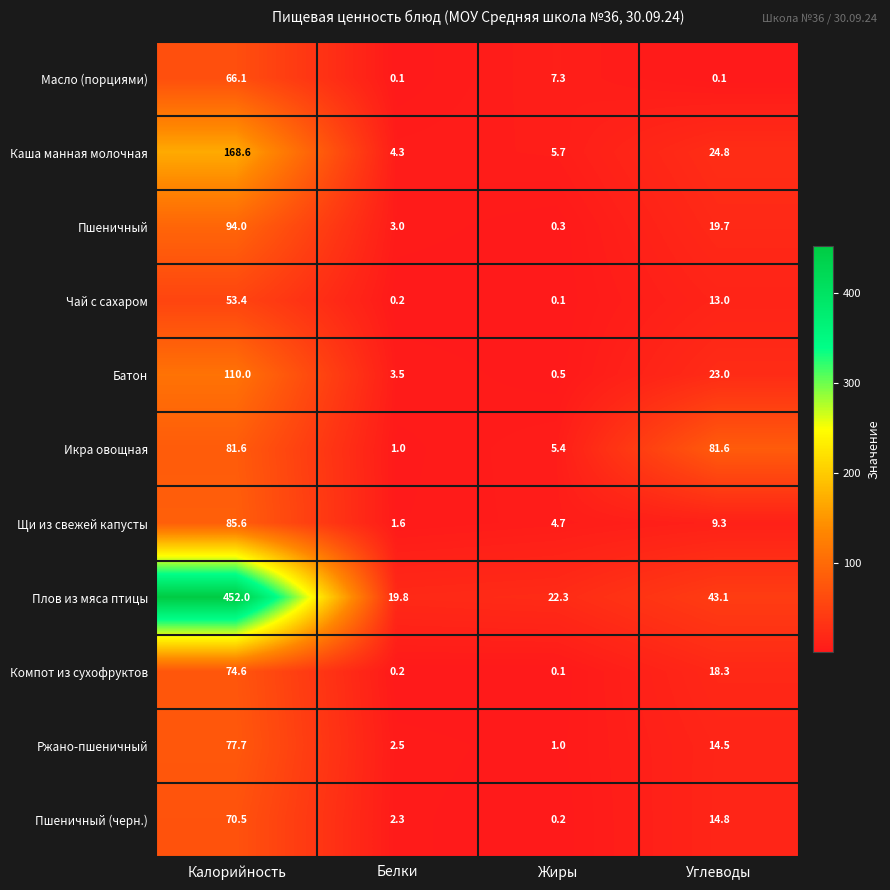

What is the minimum value shown in the chart?

0.1